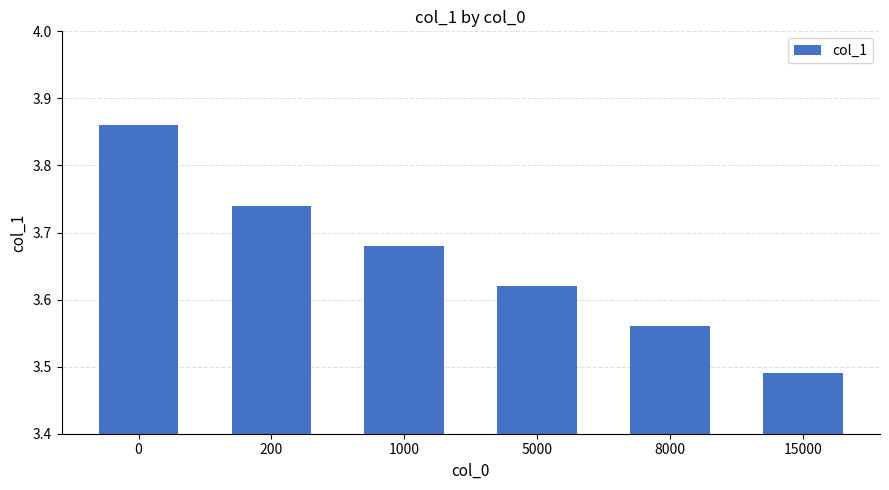

The value at 5000 is 6.2. True or false?

False